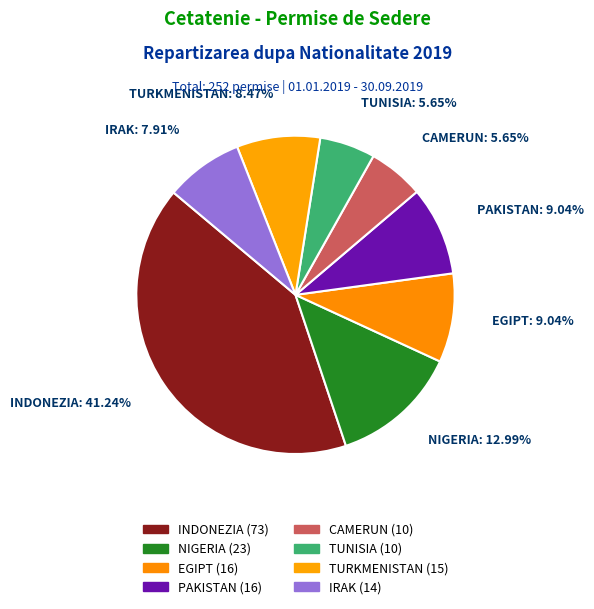

How many slices are in this pie chart?

8